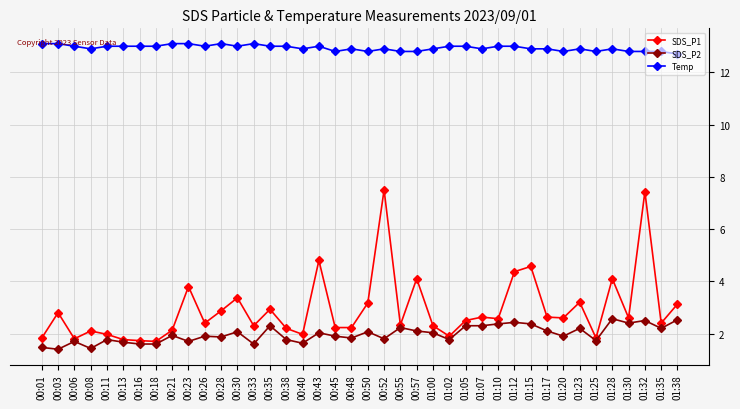

The Temp series shows 12.9 at 00:08. True or false?

True